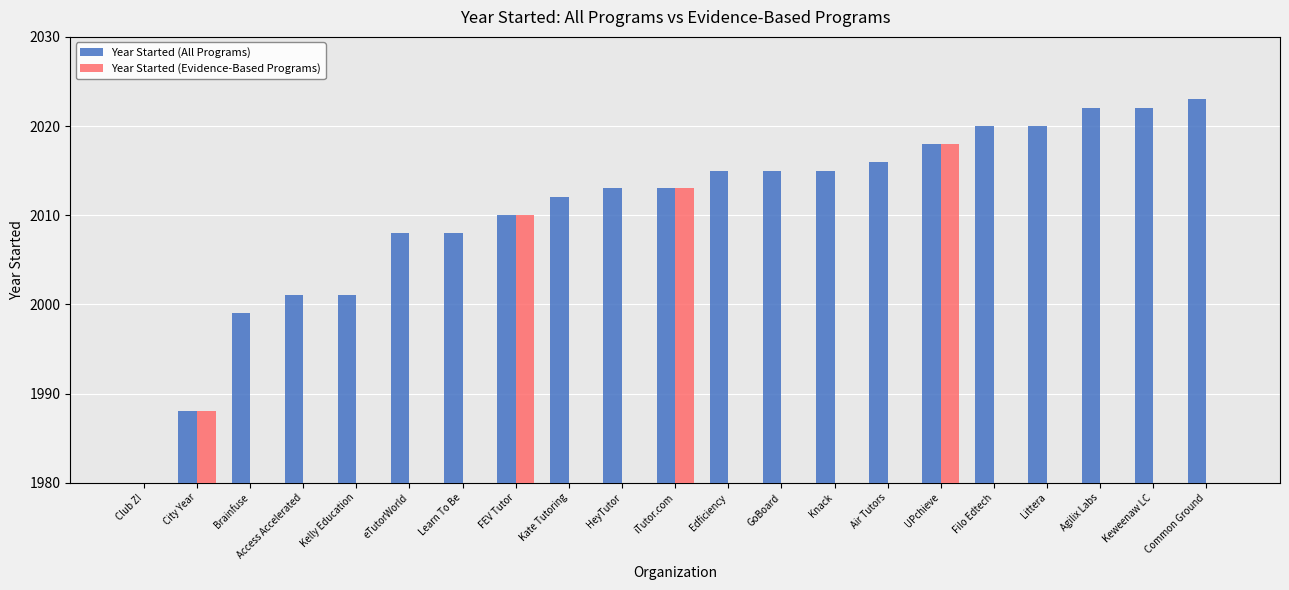

What are all the series names shown in the legend?

Year Started (All Programs), Year Started (Evidence-Based Programs)